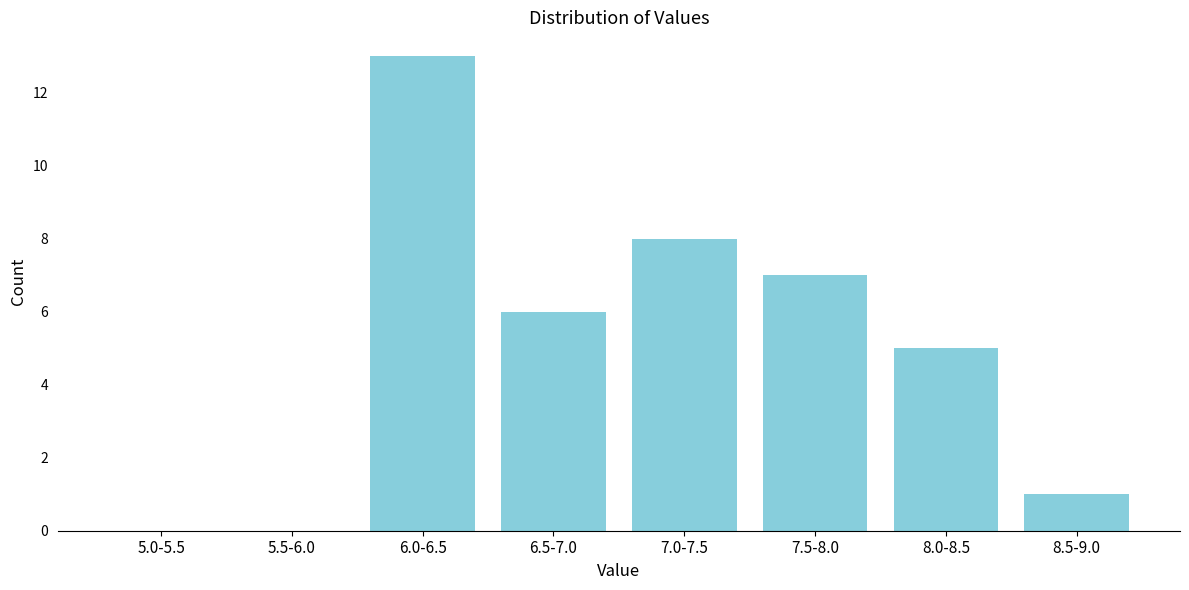

Reading left to right, extract all data points from this chart.

5.0-5.5=0	5.5-6.0=0	6.0-6.5=13	6.5-7.0=6	7.0-7.5=8	7.5-8.0=7	8.0-8.5=5	8.5-9.0=1